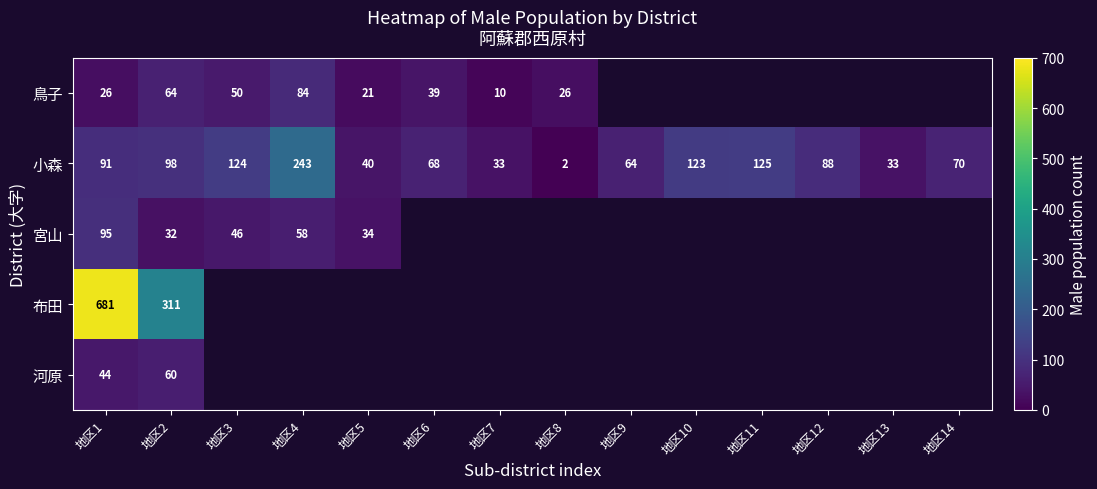

True or false: 小森 has a value of 76 at 地区10.

False